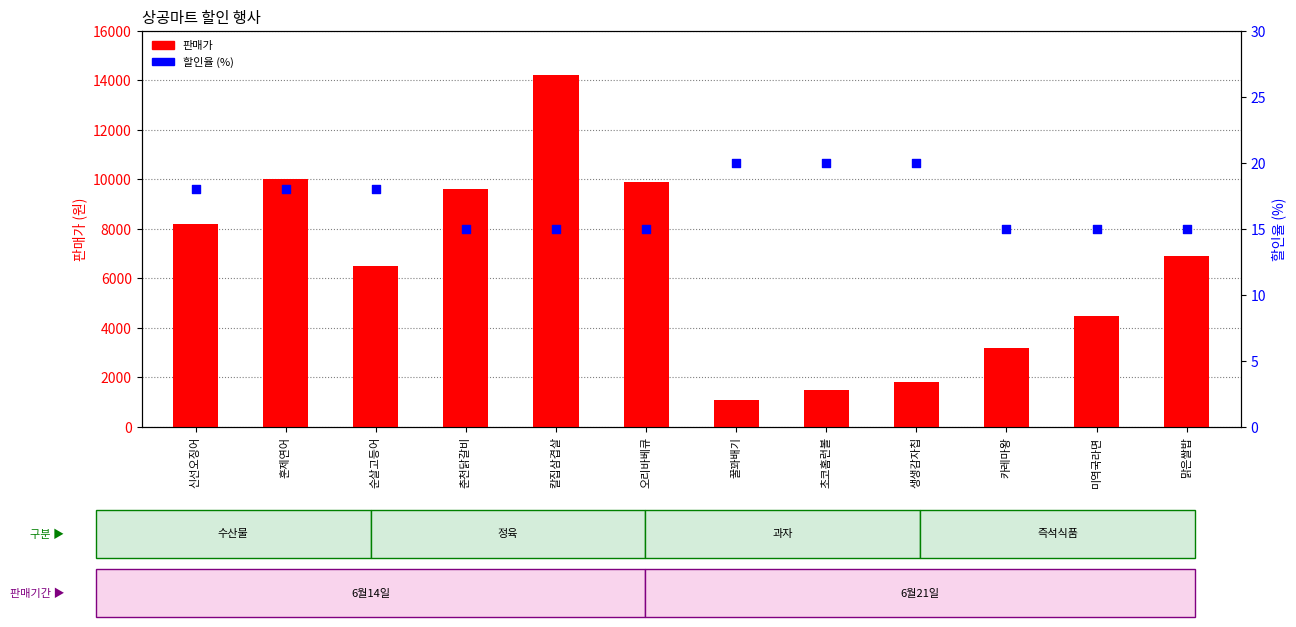

At how many categories does at least one series exceed 13016?

1